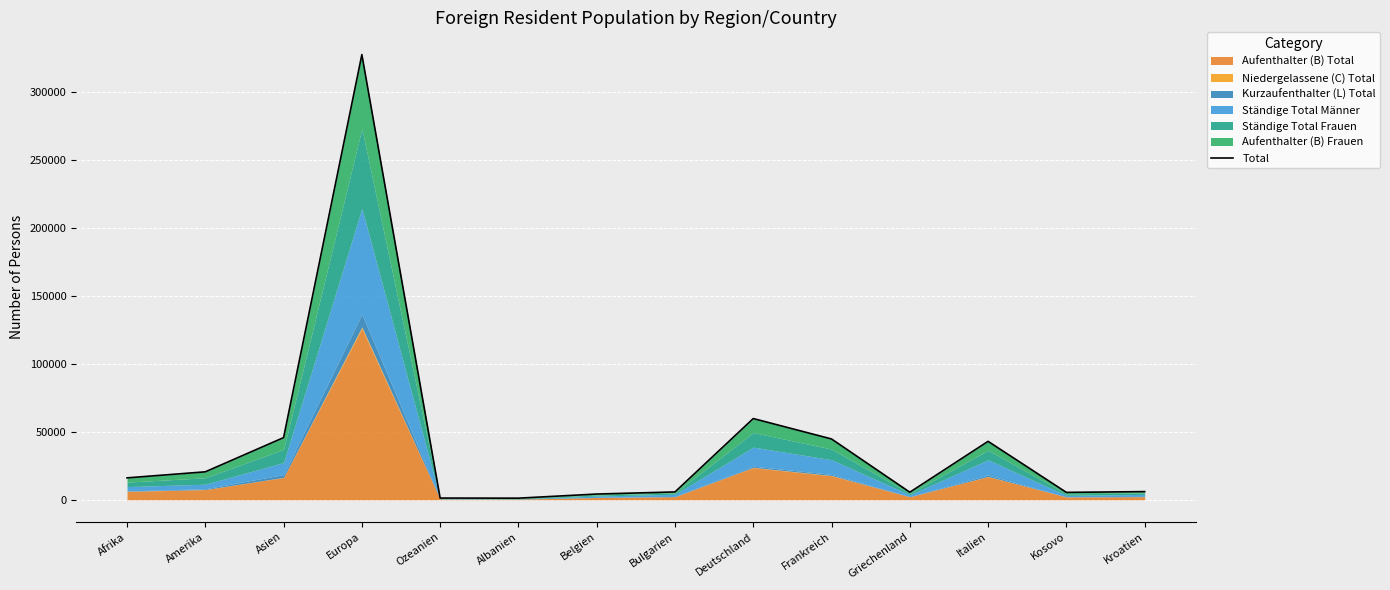

Approximately how many times larger is the value at Ozeanien compared to Albanien?

1.1